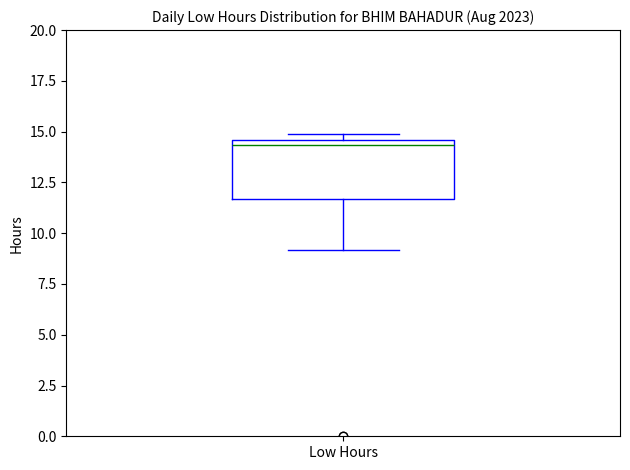

Read this box plot against the y-axis: the position of the median line, the range covered by the box, and the ends of both whiskers. The values are not printed on the chart, so give them approximately, as read against the axis.

median 14.5 (just below the box's upper edge), box 11.5 to 14.5, whiskers 9.0 to 15.0